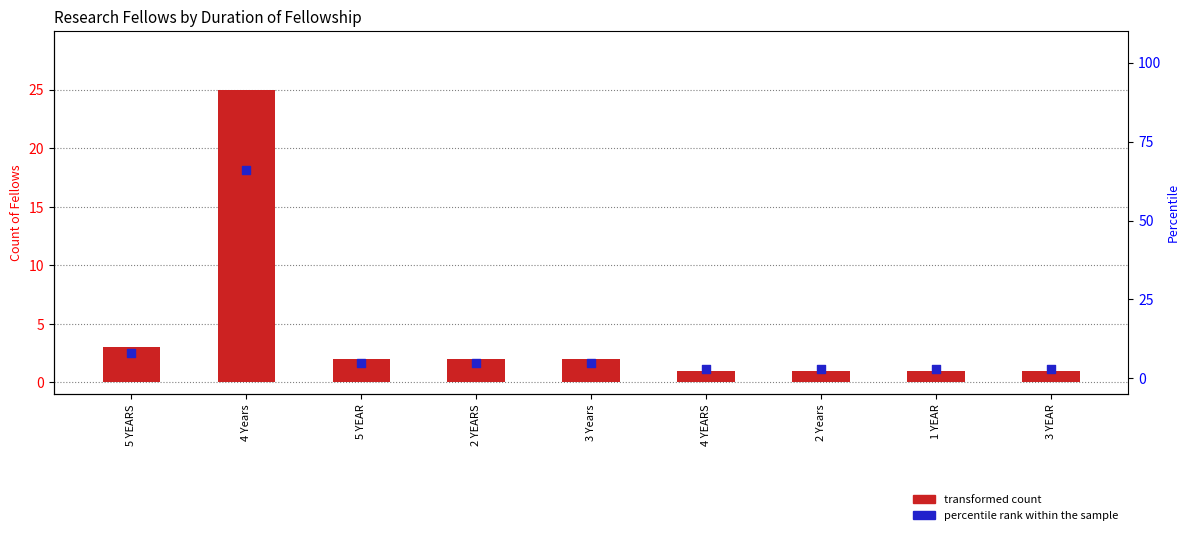

Which series contains the lowest Y value?

transformed count